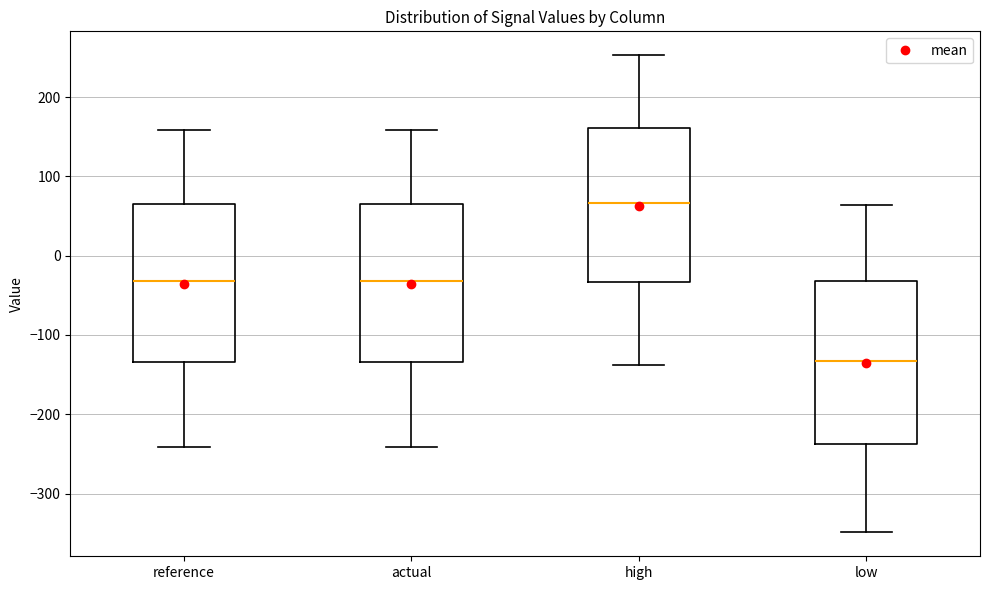

Reading left to right, read every box against the y-axis: the position of its median line, the range the box covers, and the ends of its whiskers. The values are not printed on the chart, so give them approximately, as read against the axis.

reference: median -30, box -130 to 70, whiskers -240 to 160
actual: median -30, box -130 to 70, whiskers -240 to 160
high: median 70, box -30 to 160, whiskers -140 to 250
low: median -130, box -240 to -30, whiskers -350 to 60